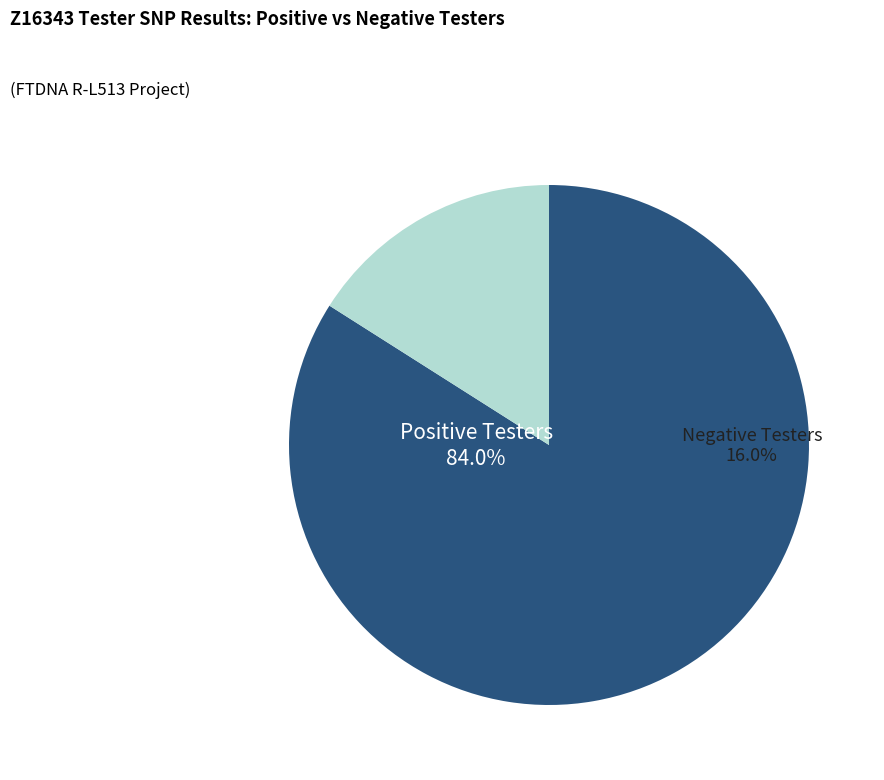

To the nearest percent, what is the difference between the Negative (Pos/Neg=0) and Positive (Pos/Neg=1) slice percentages?

68%